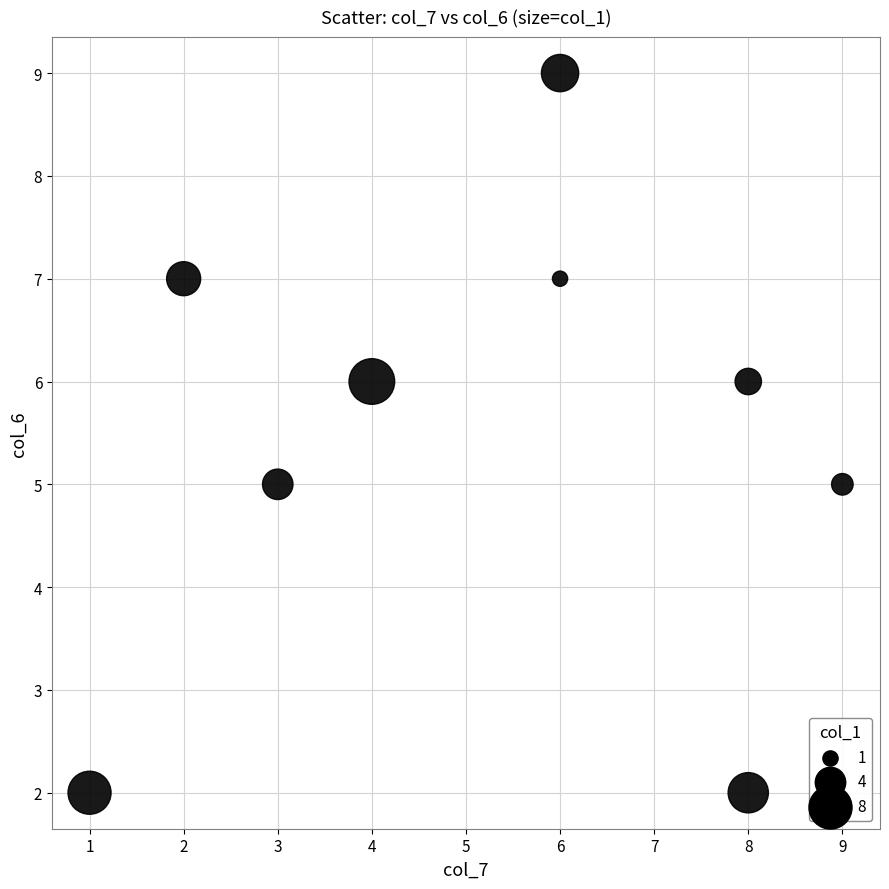

What is the range of X values (max minus min)?

8